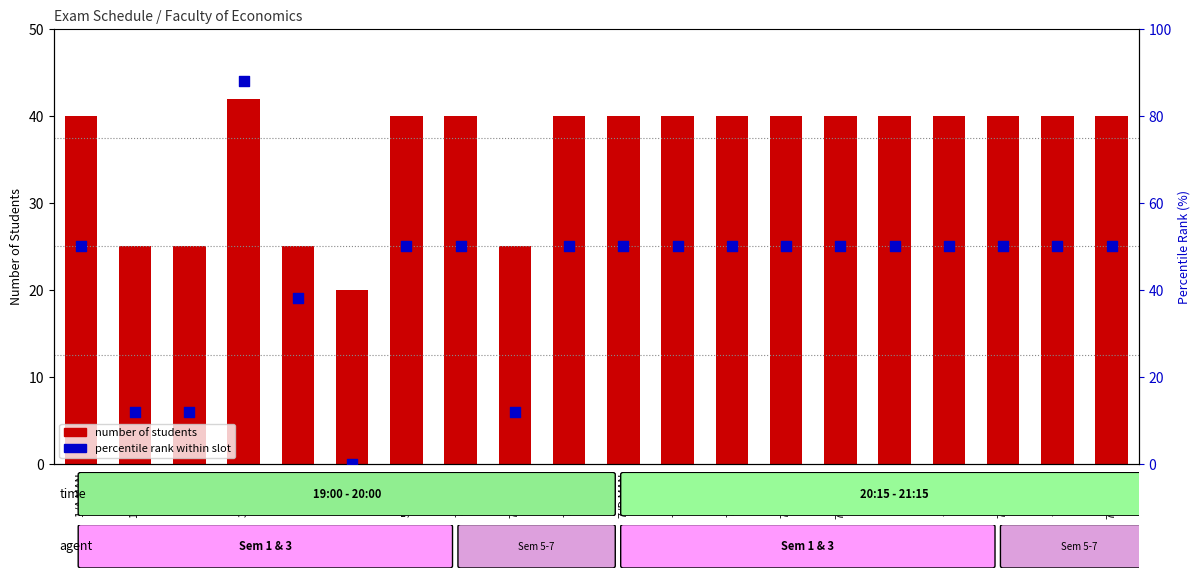

Which series has the largest total across all categories?

percentile rank within slot